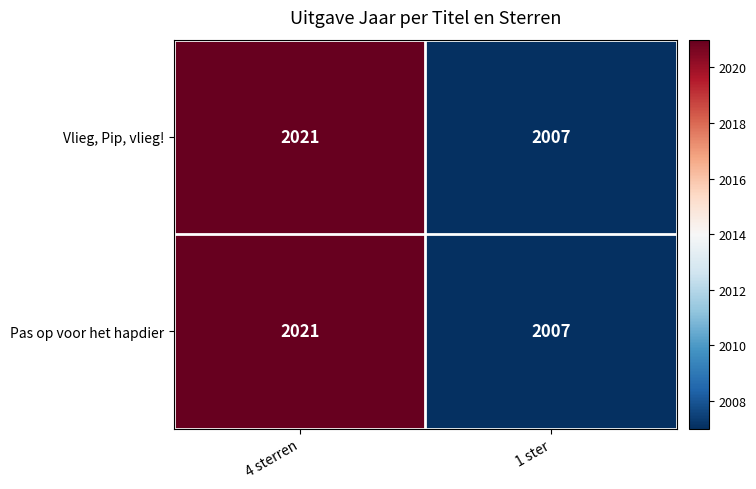

Reading left to right, what are all the values shown in this chart?

Vlieg, Pip, vlieg!: 2021	2007
Pas op voor het hapdier: 2021	2007